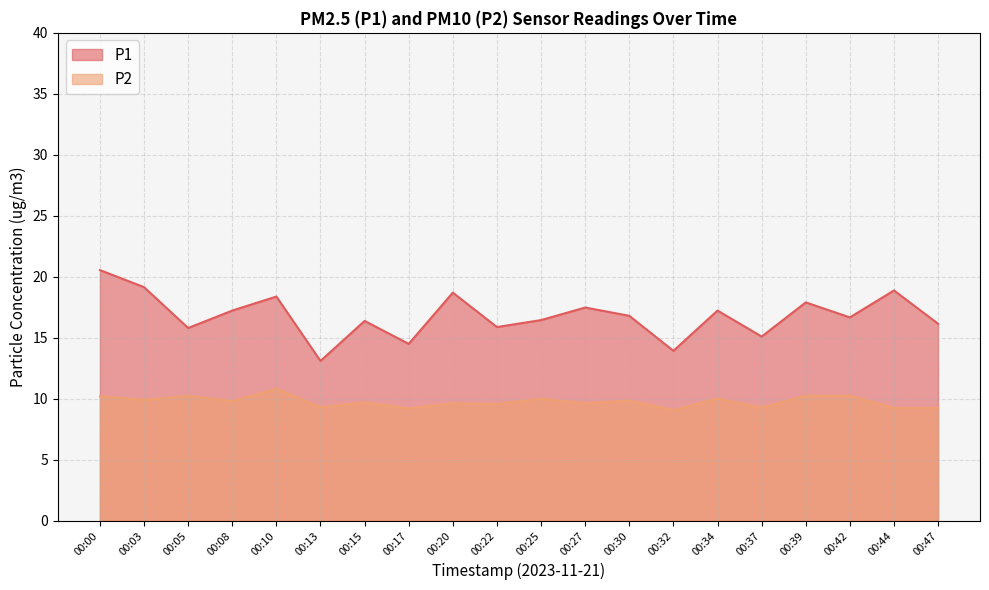

What is the sum of the P2 values at 00:22 and 00:00?

19.8